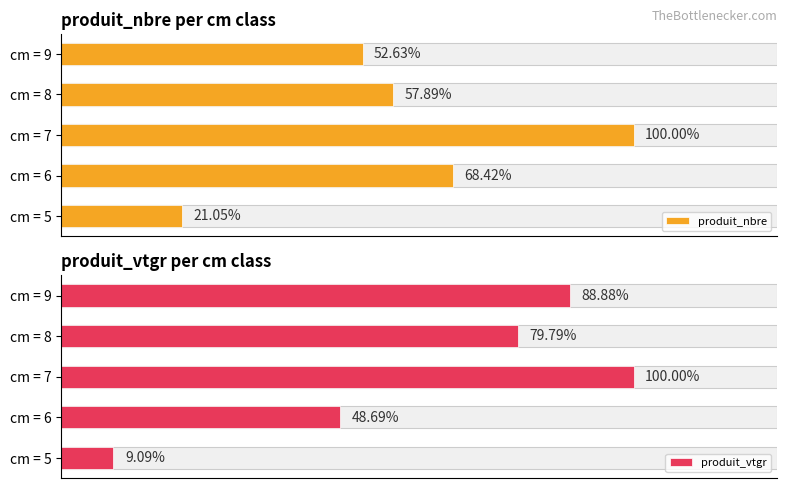

How many data points in produit_nbre are less than 11?

2